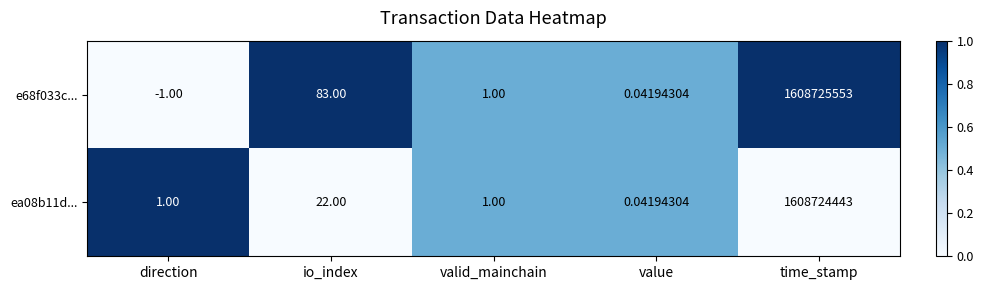

Between io_index and time_stamp, which series saw the biggest shift?

e68f033c...